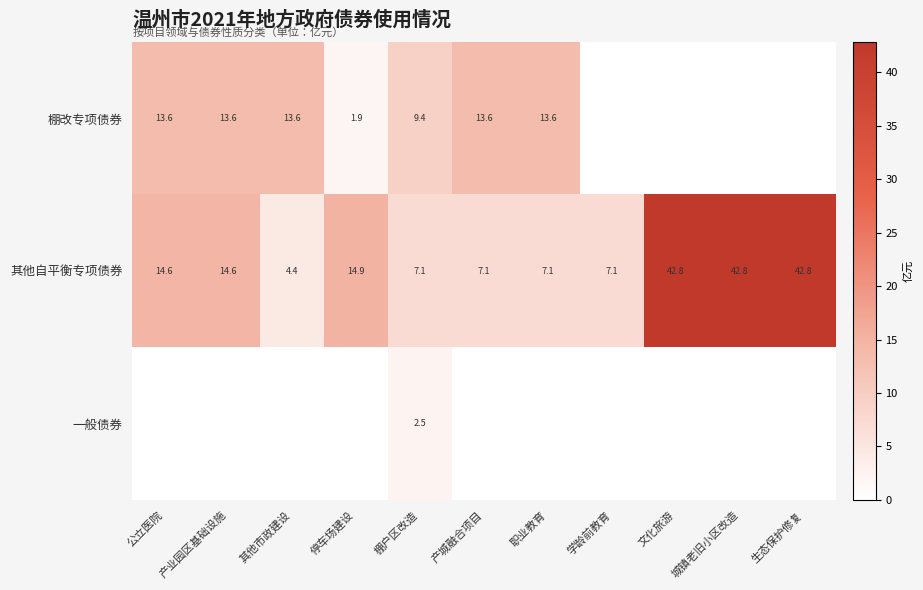

The value of 其他自平衡专项债券 at 停车场建设 is 8.2. True or false?

False